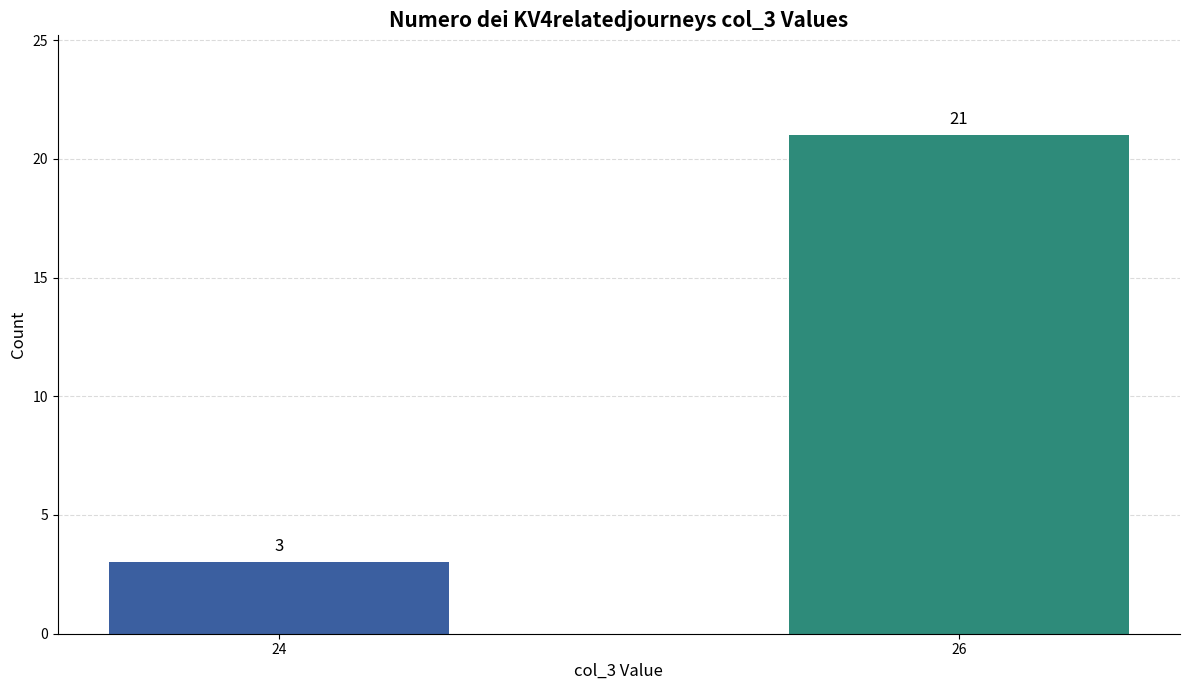

The value at 24 is 3. True or false?

True